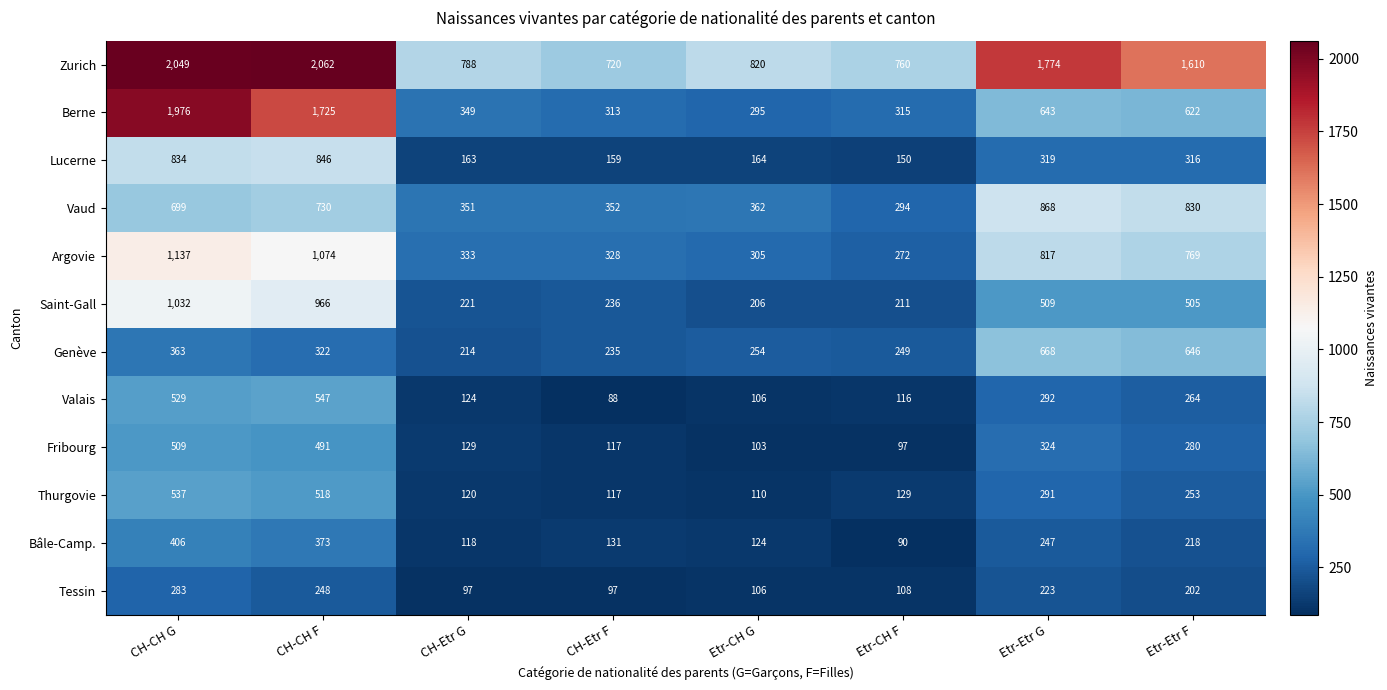

What is the average value of the Zurich series?

1323